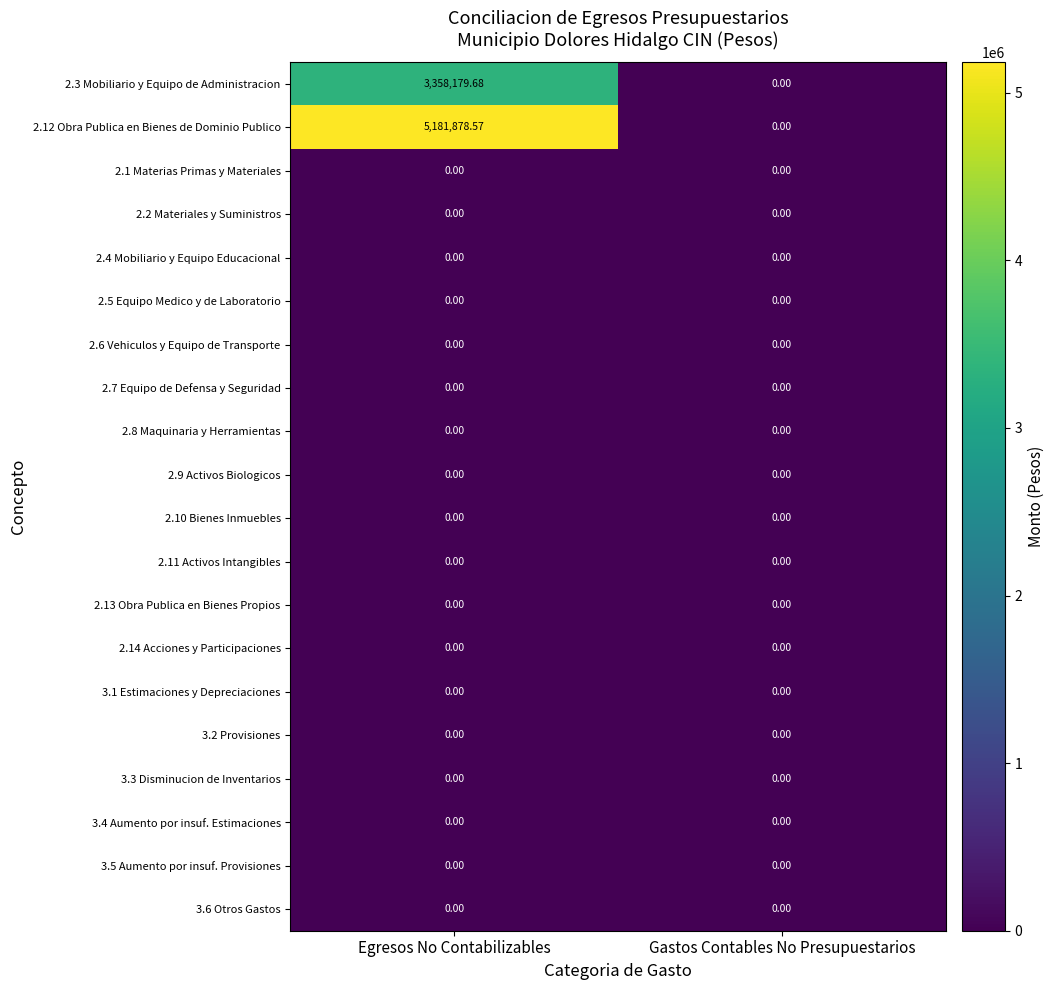

Which category has the highest value across all series?

Egresos No Contabilizables